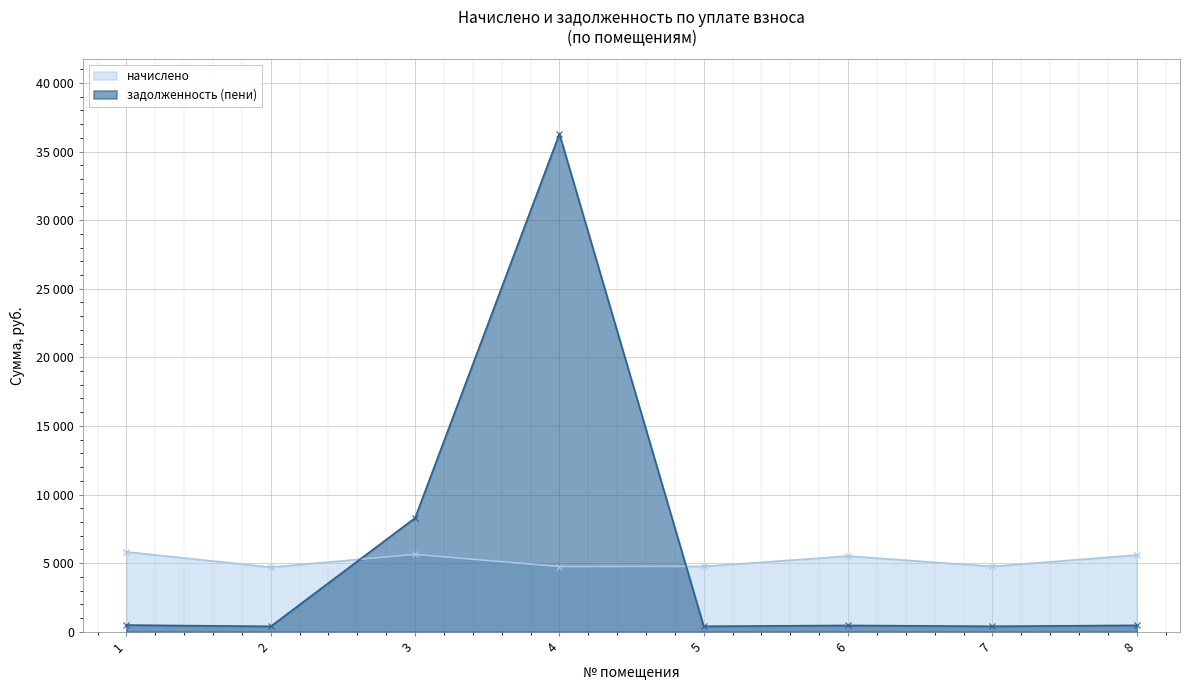

In начислено, how many points are lower than both neighbors (excluding endpoints)?

3